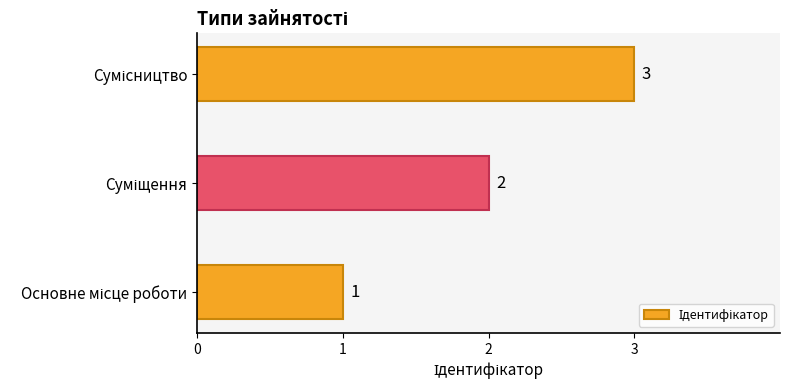

What is the greatest value displayed?

3